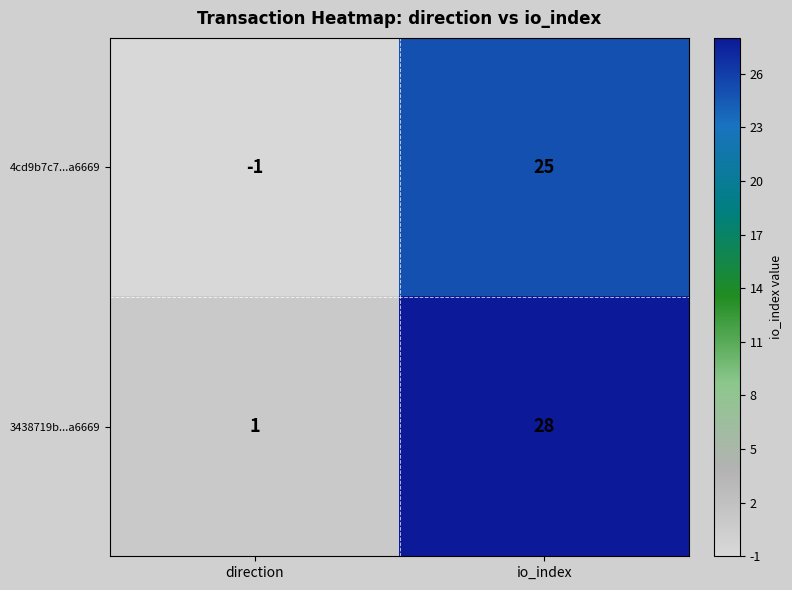

How many distinct data groups are displayed?

2